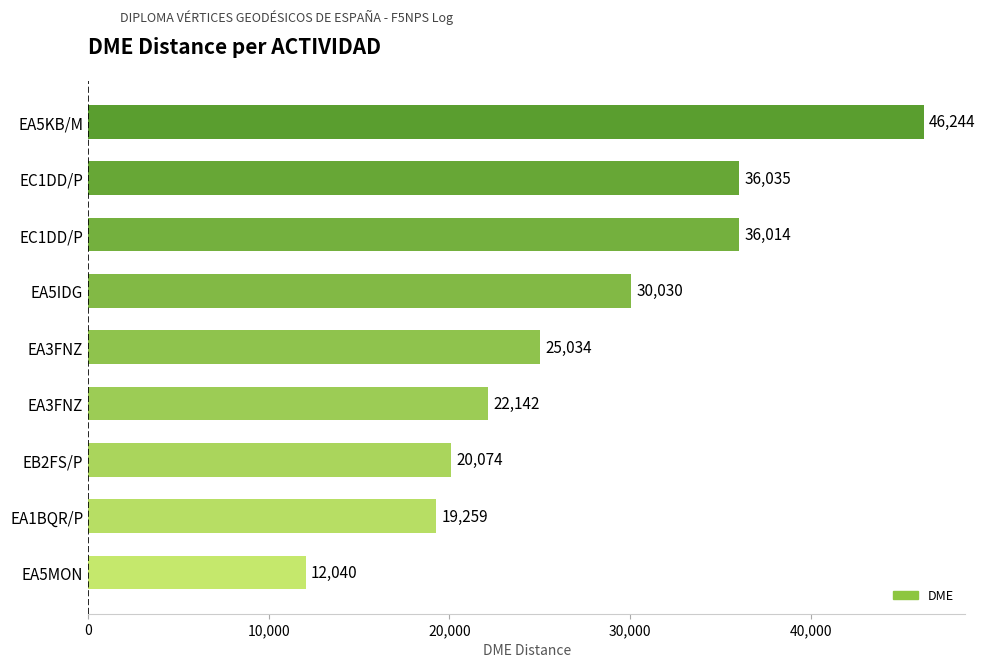

How many categories are shown in the chart?

9